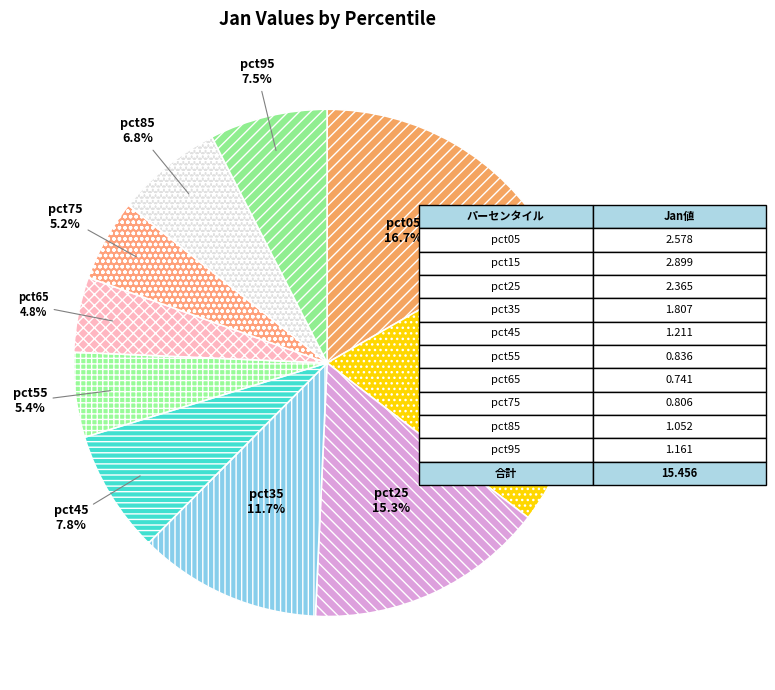

Count the number of slices in the pie.

10